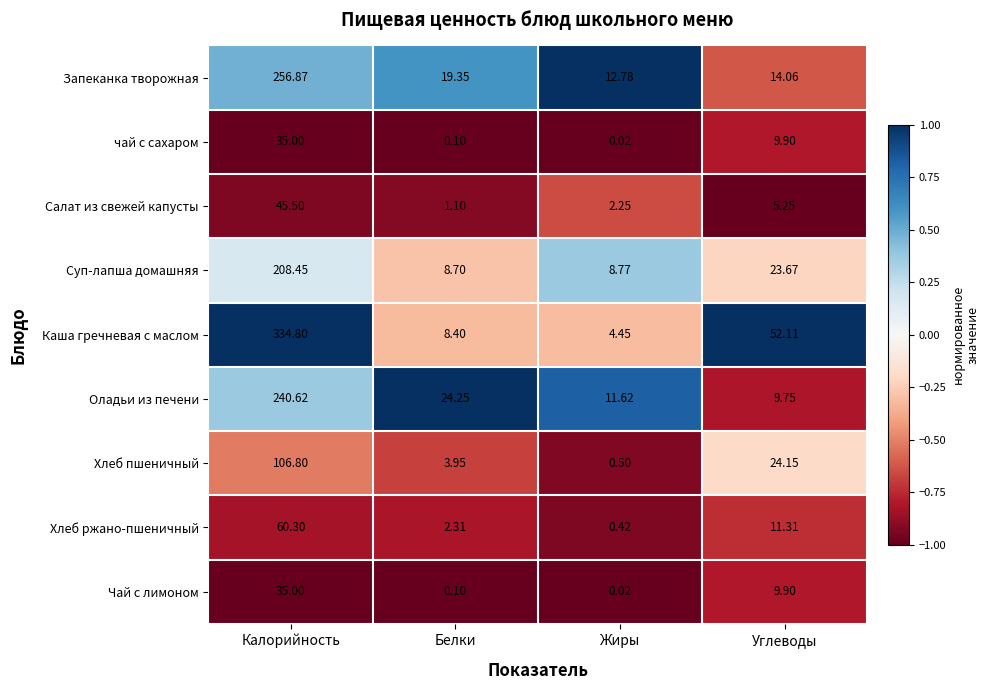

Which series has the largest range (max minus min)?

Каша гречневая с маслом